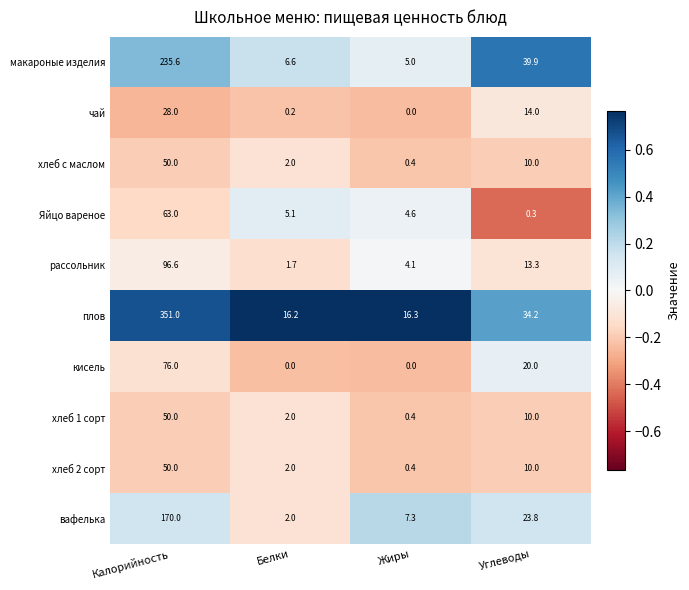

What is the sum of all кисель values?

96.0